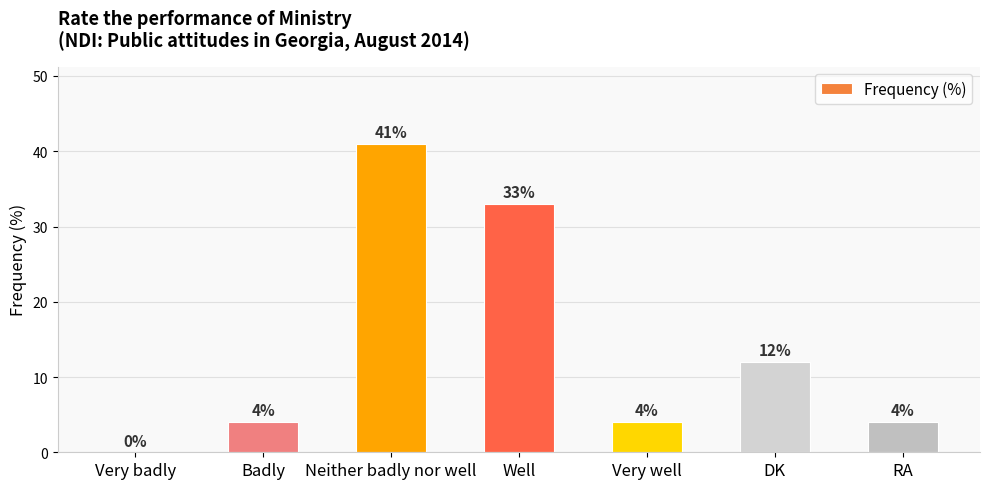

At which category does the chart reach its peak across all series?

Neither badly nor well